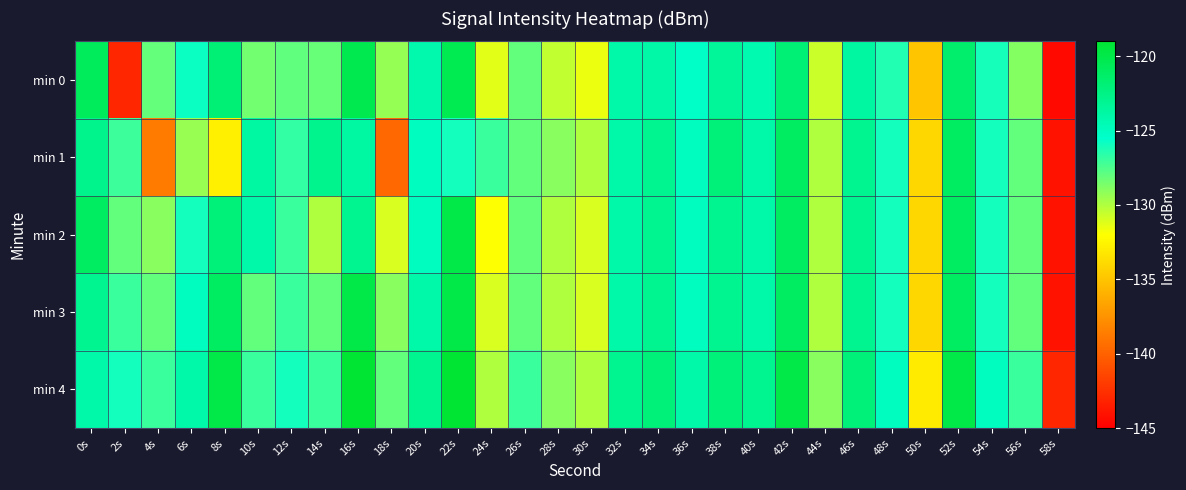

Which has a higher value, 52s or 10s?

52s